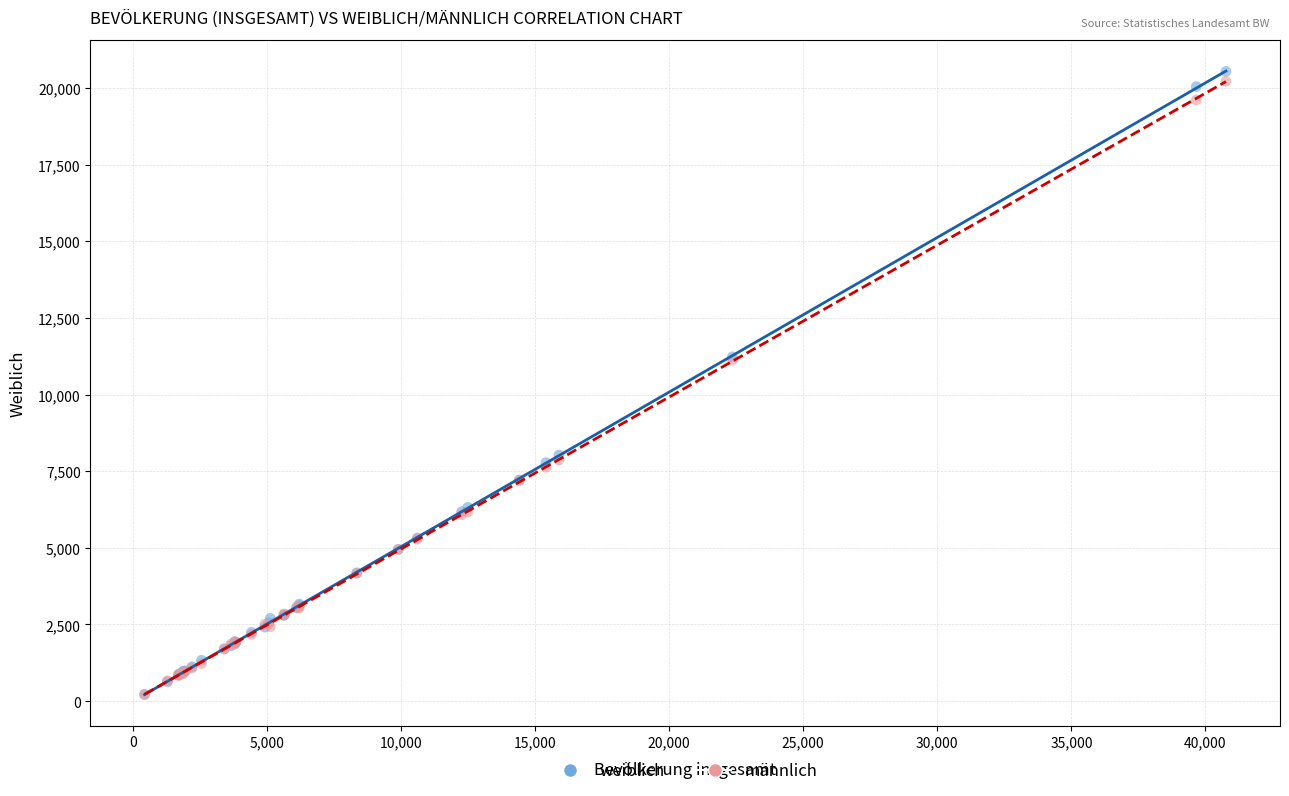

What are all the series names shown in the legend?

weiblich, männlich